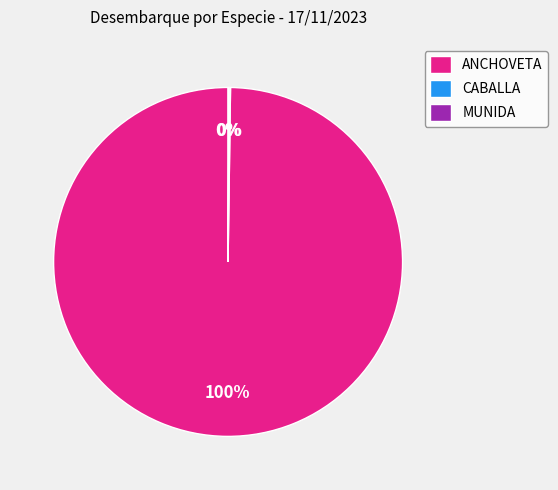

What is the largest slice in the pie chart?

ANCHOVETA